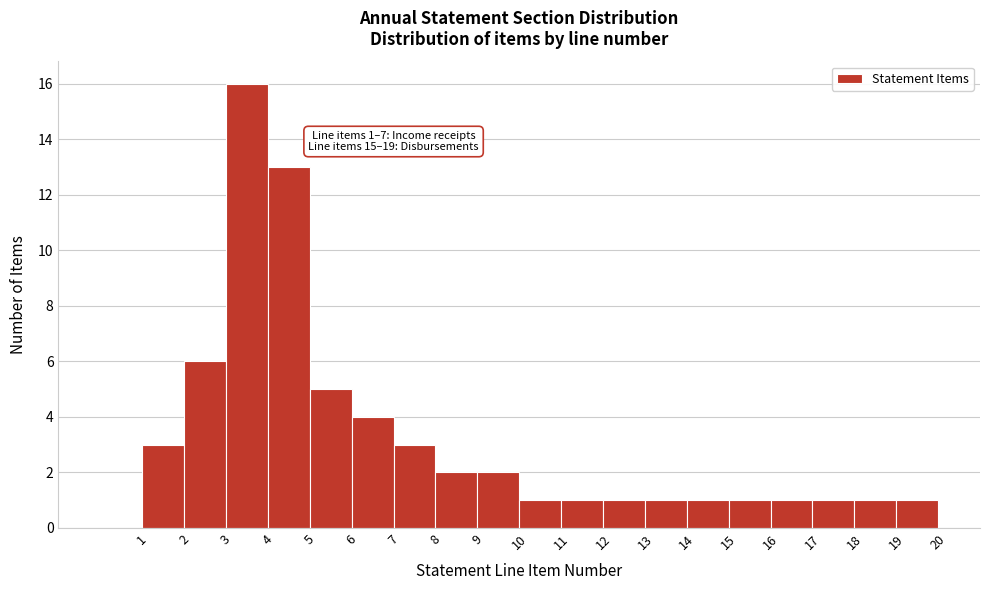

Over which range of the x-axis is the bar tallest?

3 to 4